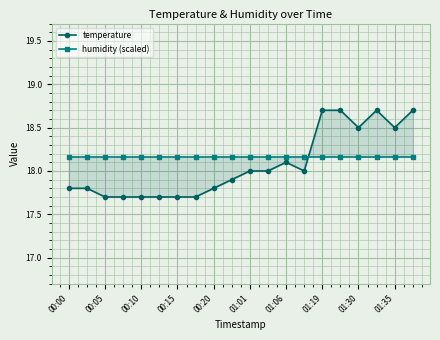

What is the difference between the maximum and minimum values in the temperature series?

1.0